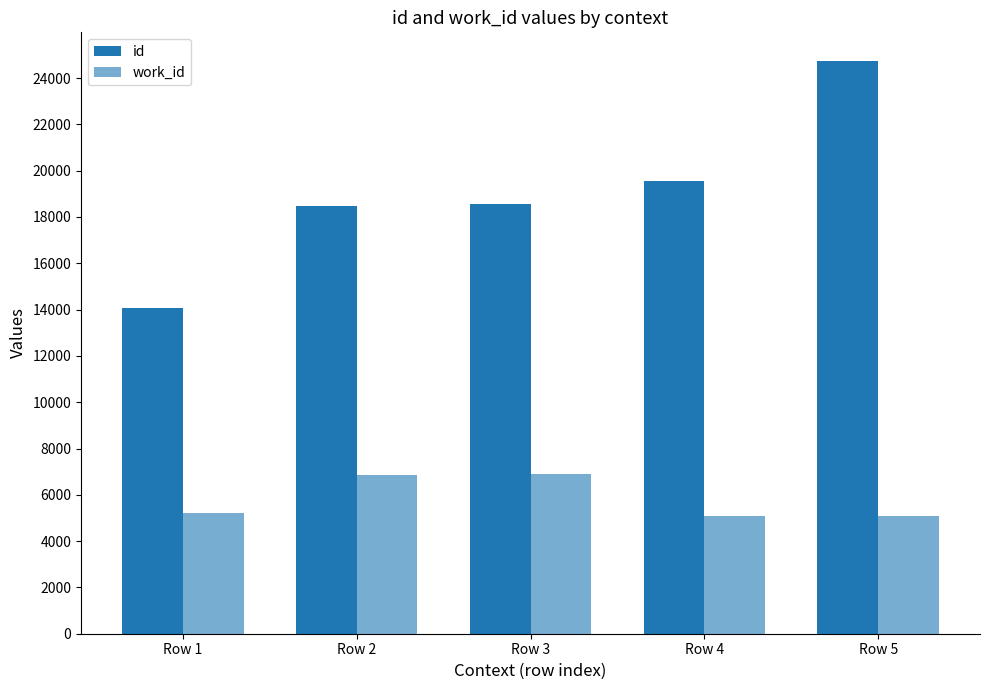

Count the number of categories in the chart.

5